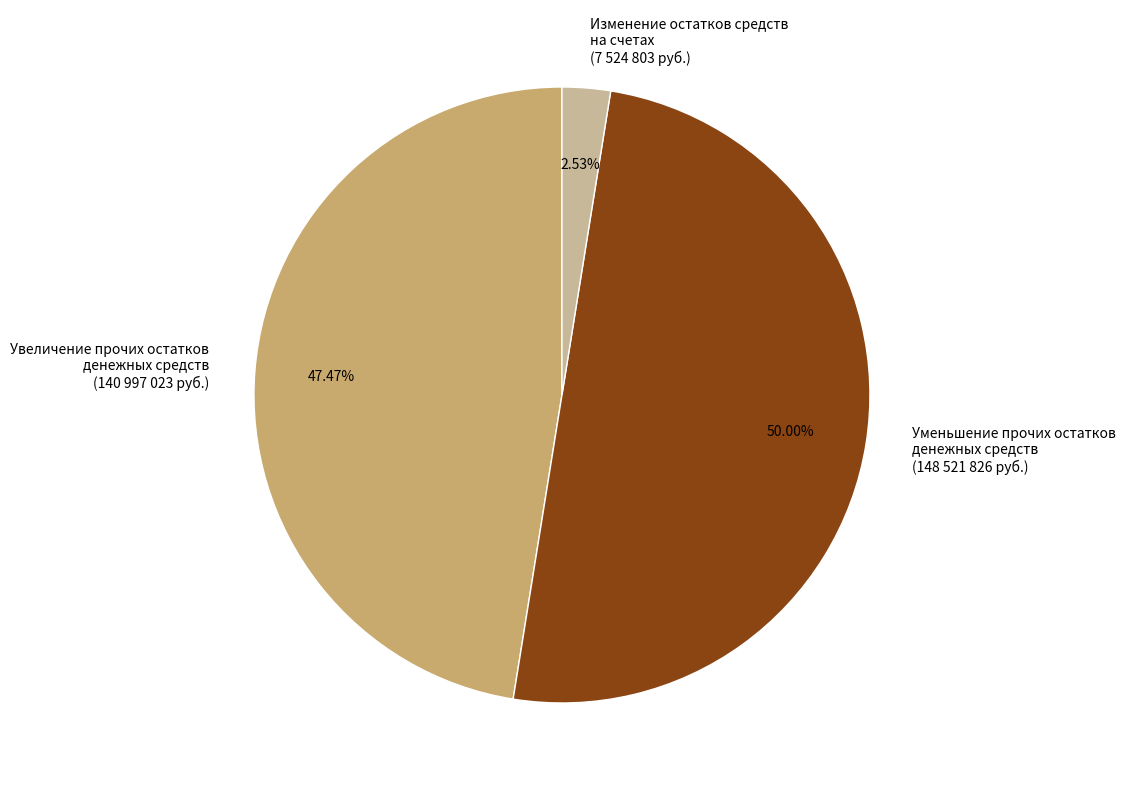

Approximately how many times larger is the value at Увеличение прочих остатков денежных средств (140 997 023 руб.) compared to Уменьшение прочих остатков денежных средств (148 521 826 руб.)?

0.9